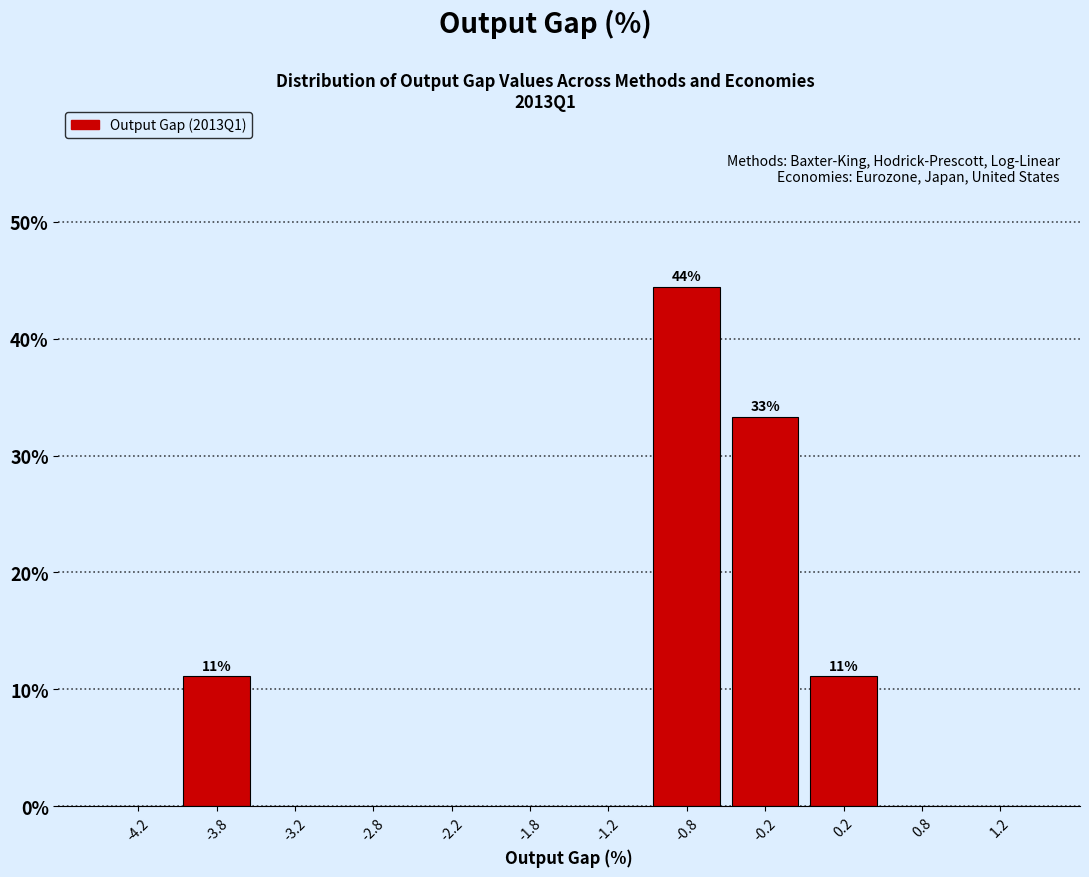

Over which range of the x-axis is the bar tallest?

-1.0 to -0.5